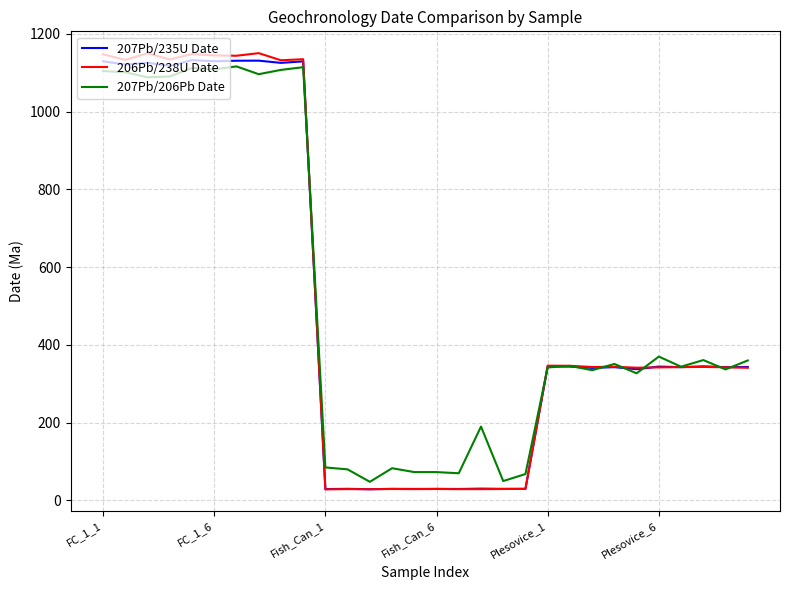

What is the minimum value for 207Pb/206Pb Date?

48.0